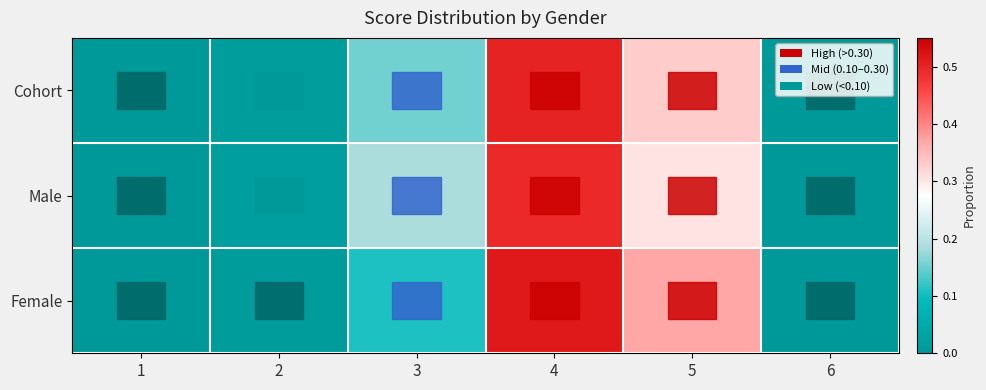

What is the spread (max minus min) of values at 3?

0.1